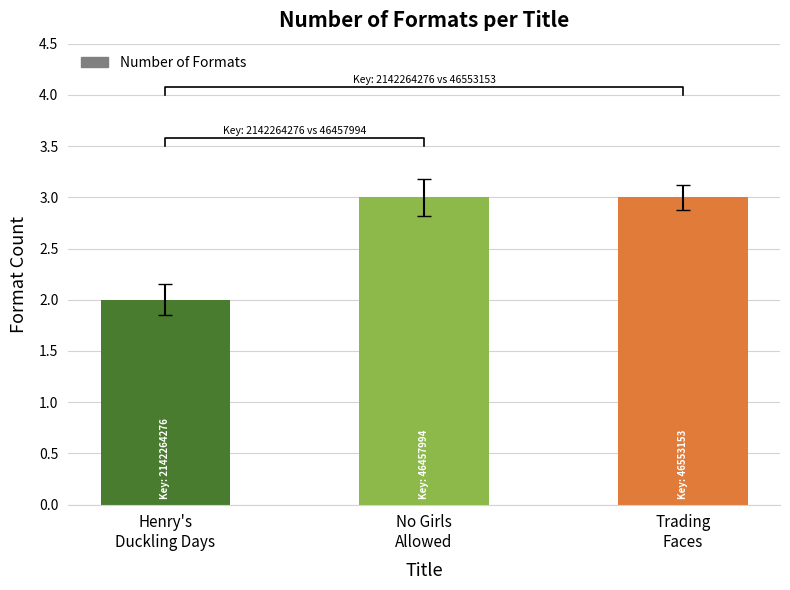

What is the change in value from Henry's
Duckling Days to Trading
Faces?

+1